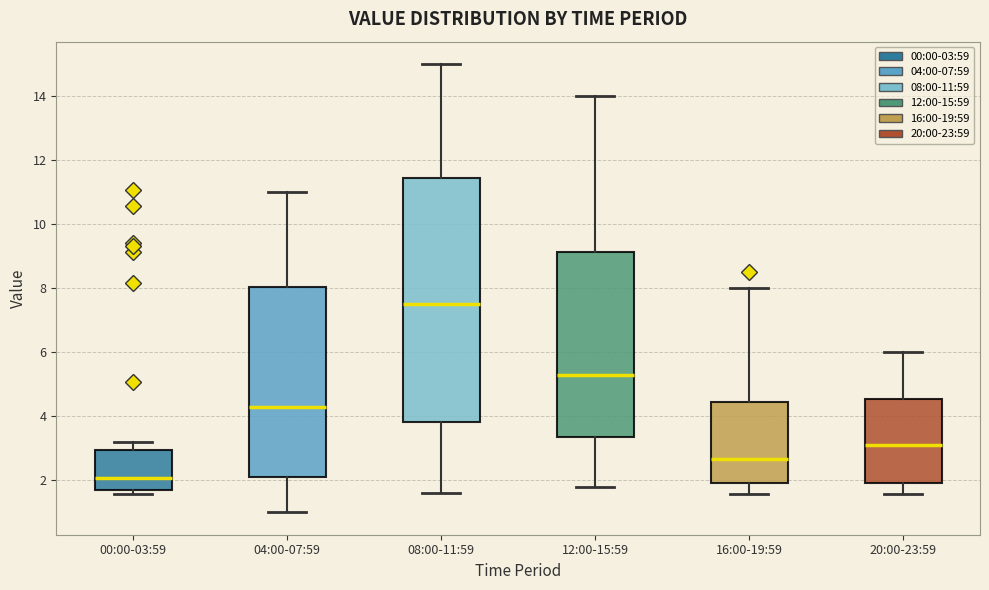

Reading left to right, read every box against the y-axis: the position of its median line, the range the box covers, and the ends of its whiskers. The values are not printed on the chart, so give them approximately, as read against the axis.

00:00-03:59: median 2.0, box 1.8 to 3.0, whiskers 1.6 to 3.2
04:00-07:59: median 4.4, box 2.2 to 8.0, whiskers 1.0 to 11.0
08:00-11:59: median 7.6, box 3.8 to 11.4, whiskers 1.6 to 15.0
12:00-15:59: median 5.4, box 3.4 to 9.2, whiskers 1.8 to 14.0
16:00-19:59: median 2.6, box 2.0 to 4.4, whiskers 1.6 to 8.0
20:00-23:59: median 3.2, box 2.0 to 4.6, whiskers 1.6 to 6.0